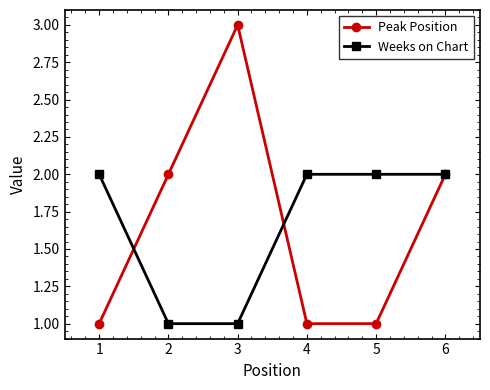

Reading left to right, extract all data points from this chart.

Peak Position: 1=1	2=2	3=3	4=1	5=1	6=2
Weeks on Chart: 1=2	2=1	3=1	4=2	5=2	6=2